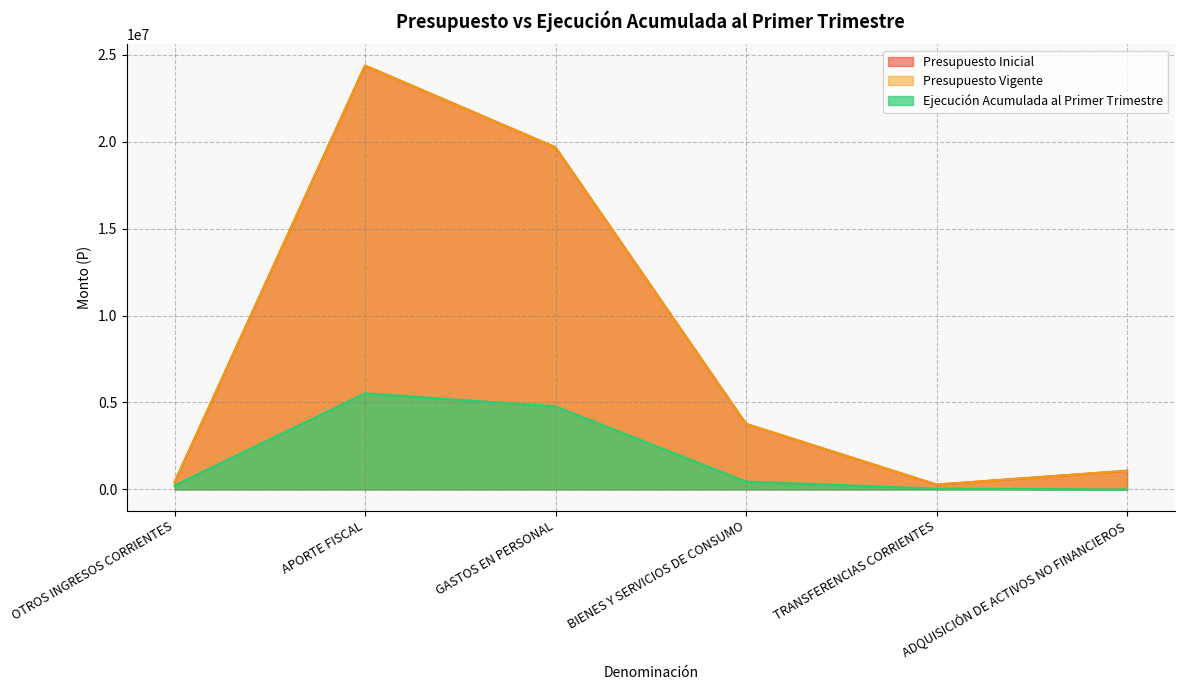

At which category does Presupuesto Vigente reach its first local valley?

TRANSFERENCIAS CORRIENTES